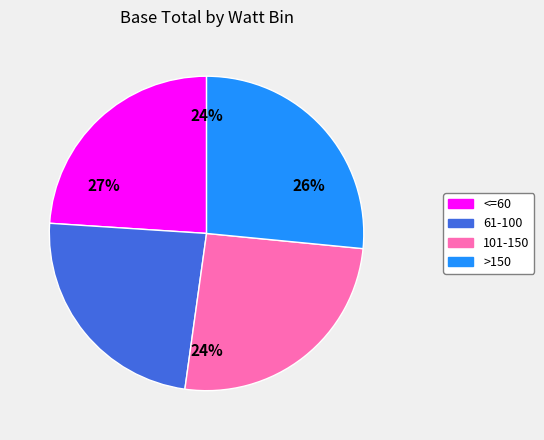

Rank the categories by value from highest to lowest.

>150, 101-150, <=60, 61-100